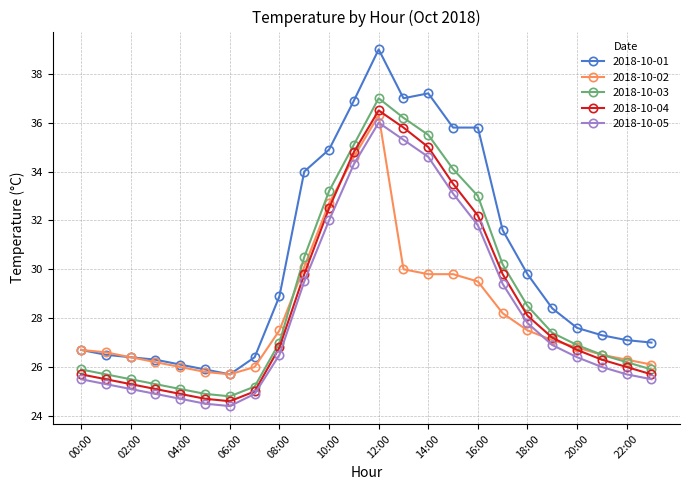

What is the minimum value shown in the chart?

24.4